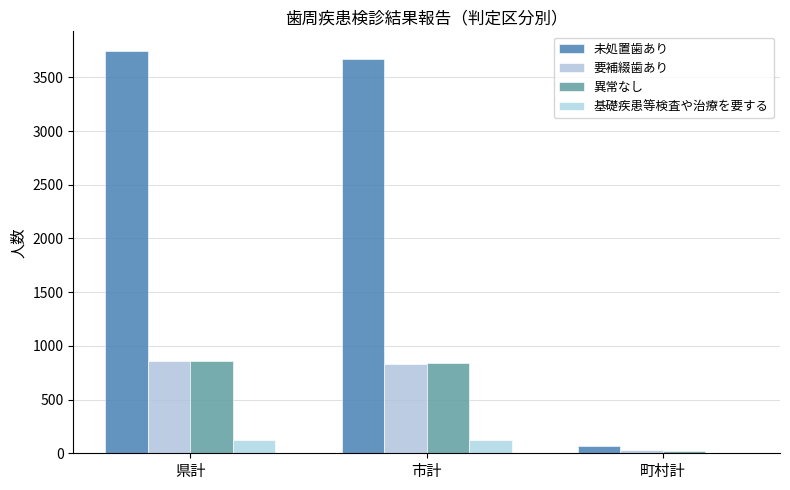

Where is 基礎疾患等検査や治療を要する nearest to the value 61?

町村計